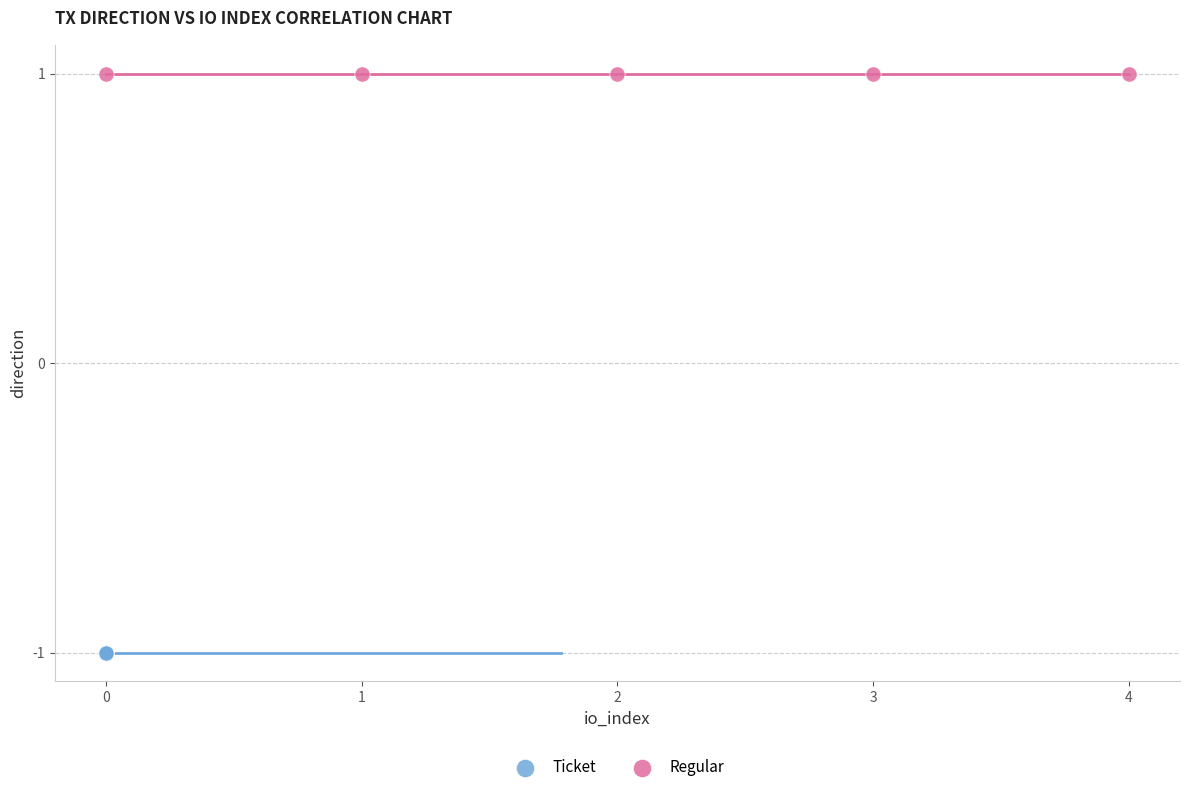

Which series contains the highest Y value?

Regular